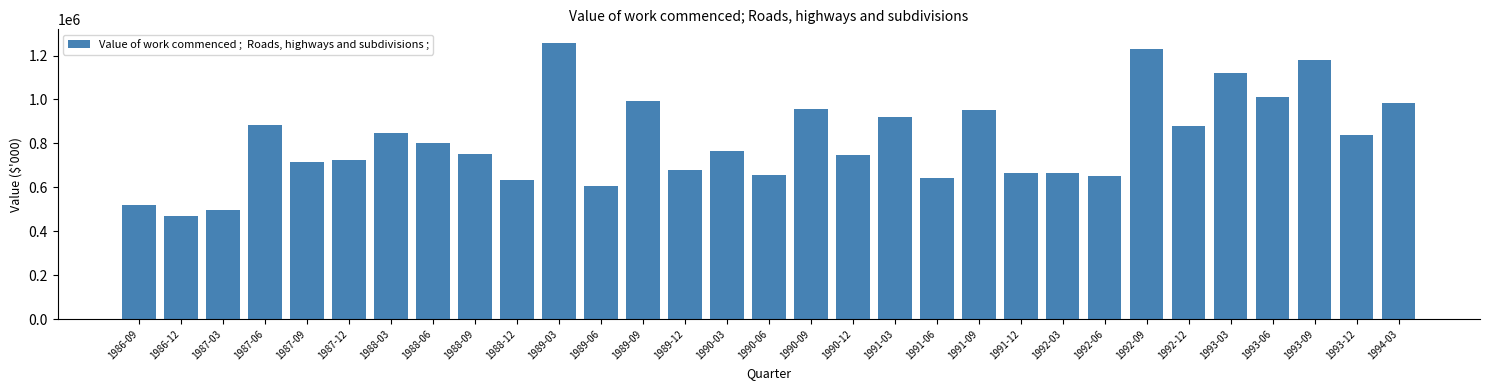

The value at 1989-09 is 994629. True or false?

True